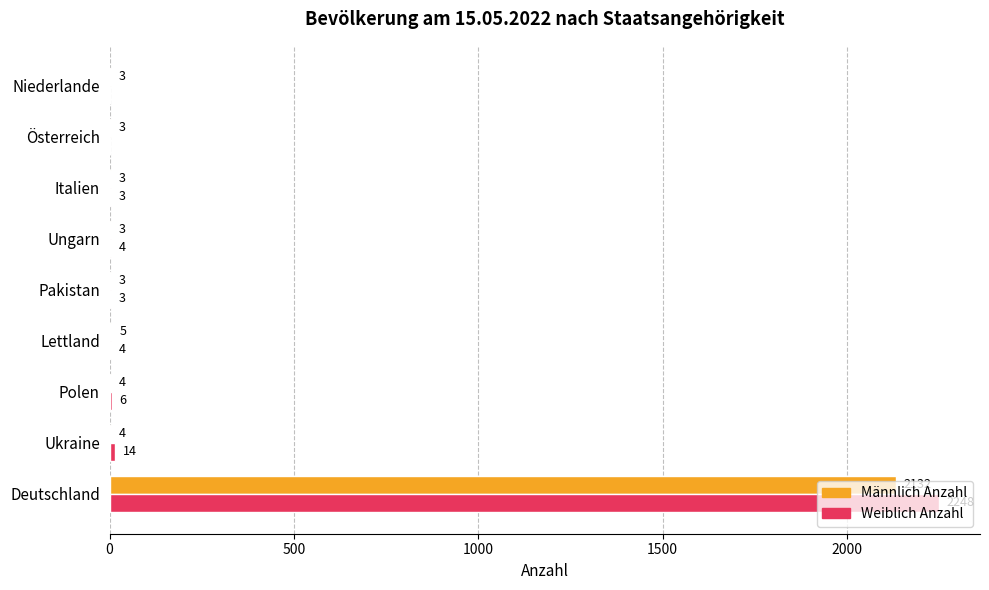

Which series has the largest range (max minus min)?

Weiblich Anzahl